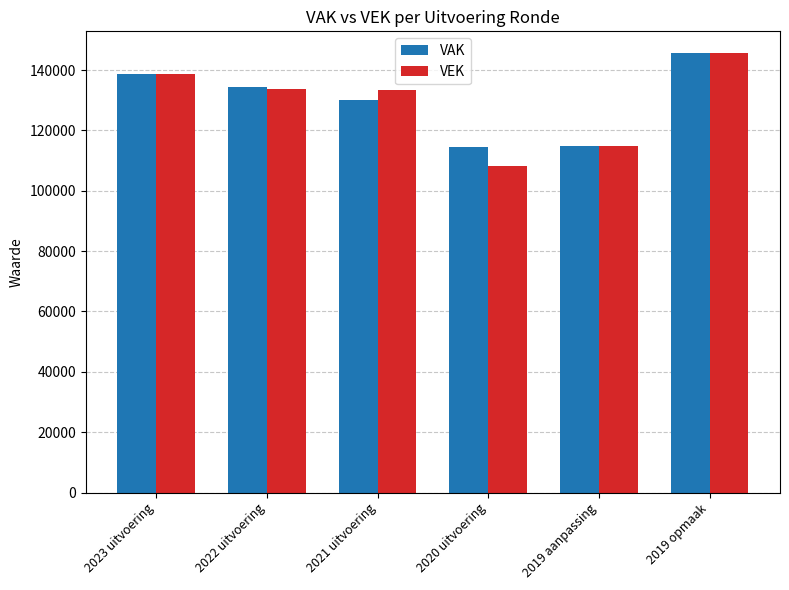

At which category is the sum across all series the highest?

2019 opmaak